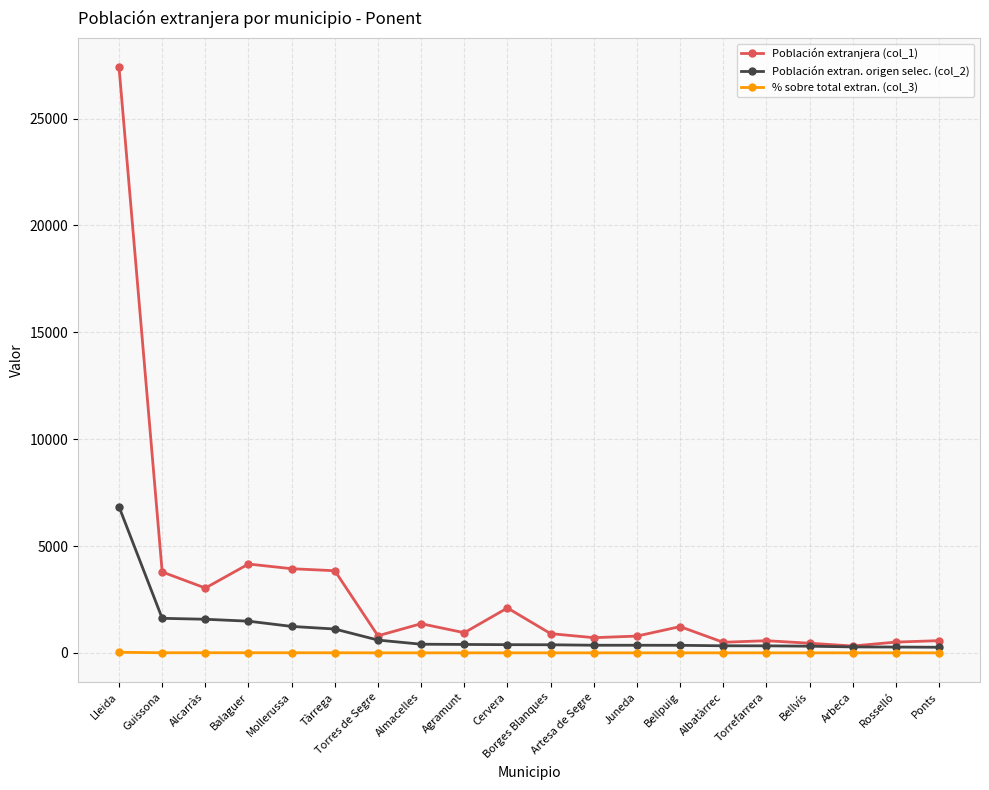

What is the sum of the Población extran. origen selec. (col_2) values at Agramunt and Albatàrrec?

726